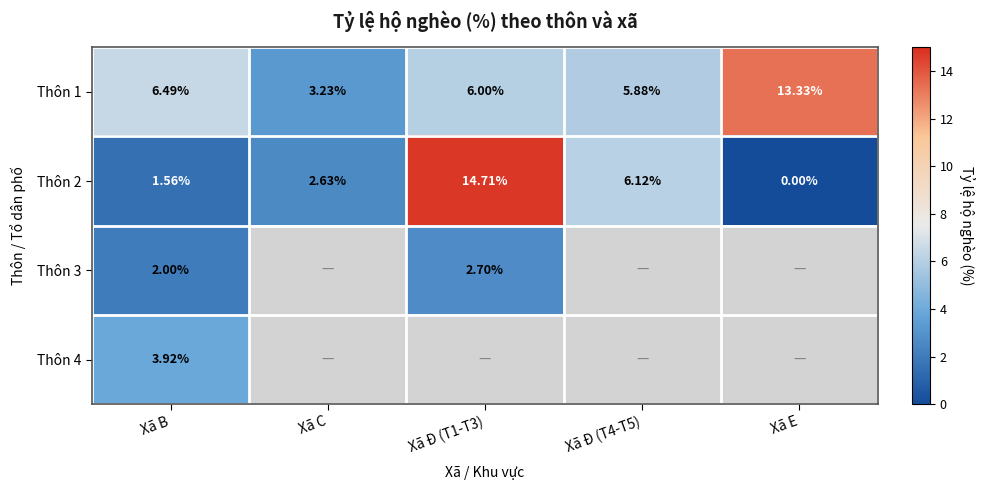

The Thôn 1 series shows 5.5 at Xã C. True or false?

False